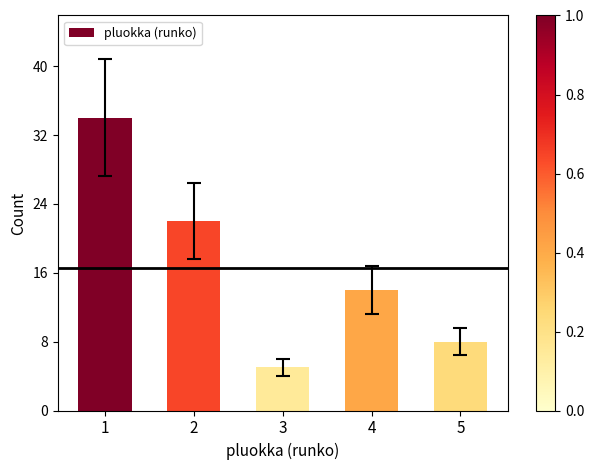

What is the change in value from 3 to 4?

+9